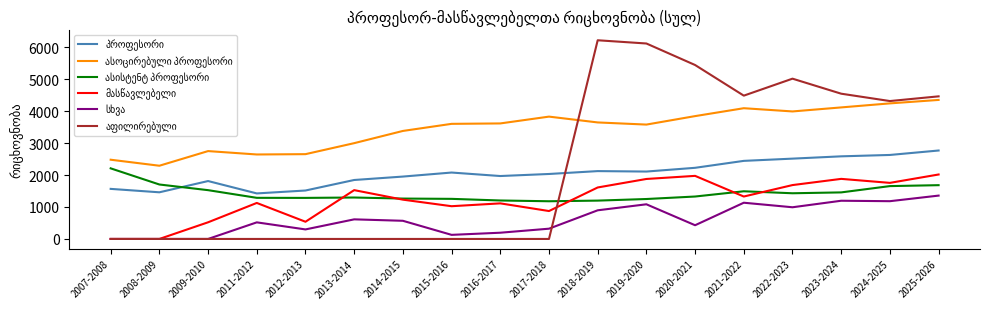

The პროფესორი series shows 741 at 2011-2012. True or false?

False